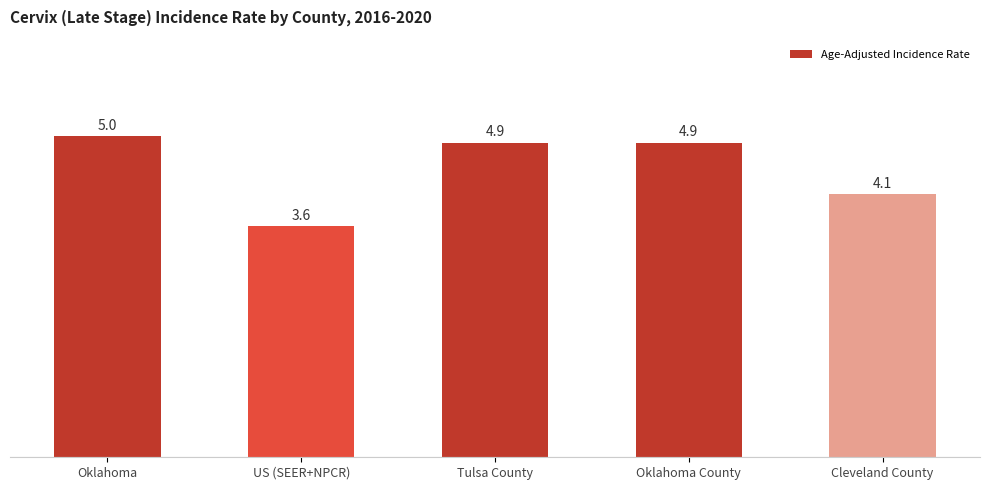

What is the difference between the maximum and second lowest values?

0.9